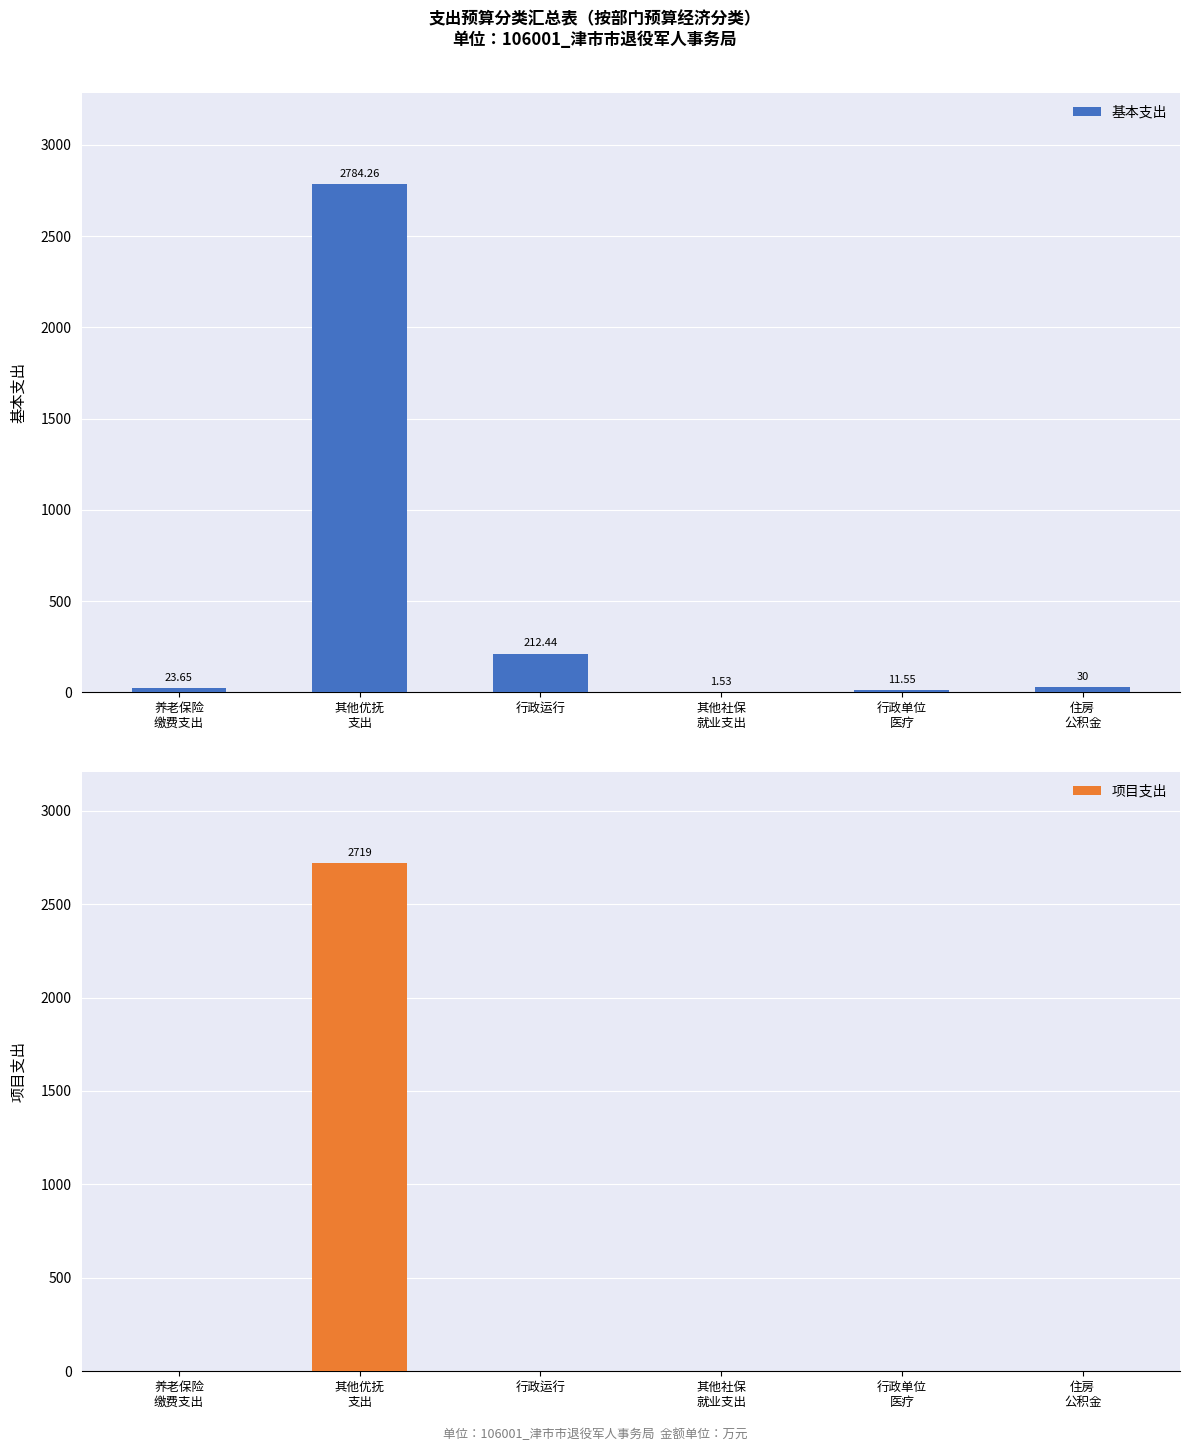

At which category is the sum across all series the highest?

其他优抚
支出